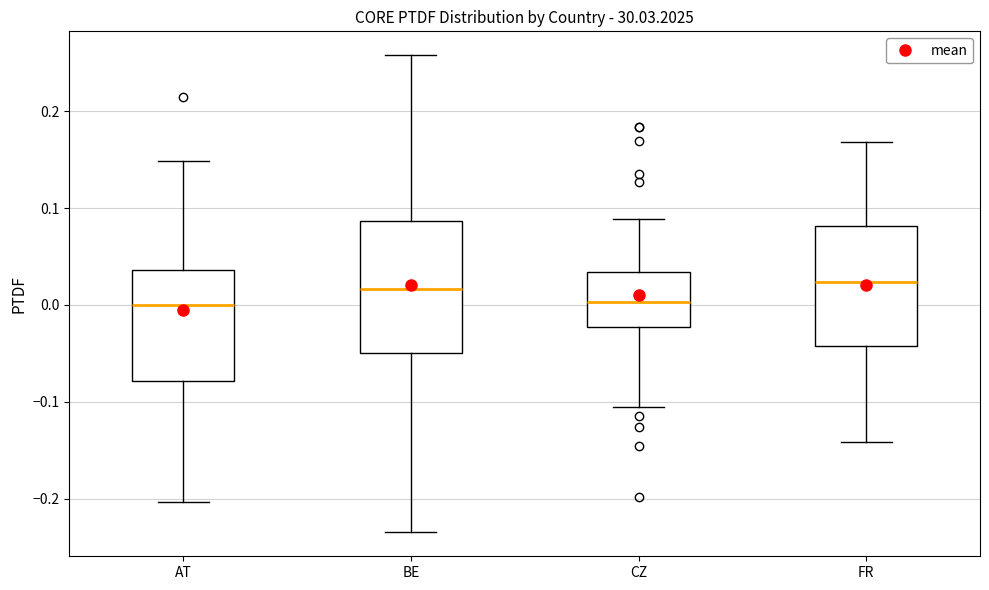

Reading left to right, read every box against the y-axis: the position of its median line, the range the box covers, and the ends of its whiskers. The values are not printed on the chart, so give them approximately, as read against the axis.

AT: median 0.00, box -0.08 to 0.04, whiskers -0.20 to 0.15
BE: median 0.02, box -0.05 to 0.09, whiskers -0.23 to 0.26
CZ: median 0.00, box -0.02 to 0.03, whiskers -0.11 to 0.09
FR: median 0.02, box -0.04 to 0.08, whiskers -0.14 to 0.17